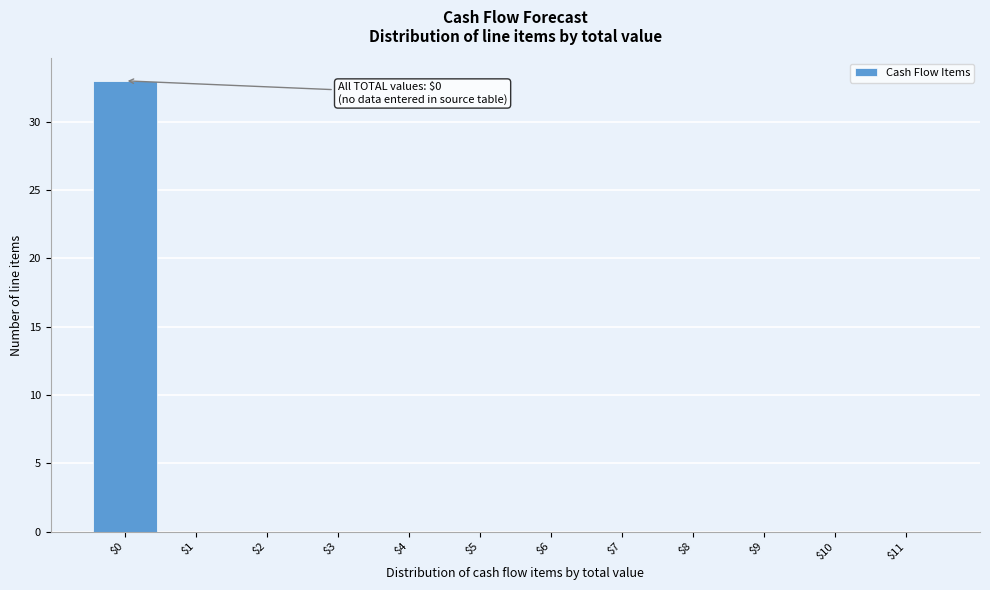

Which range on the x-axis has the tallest bar?

-0.5 to 0.5